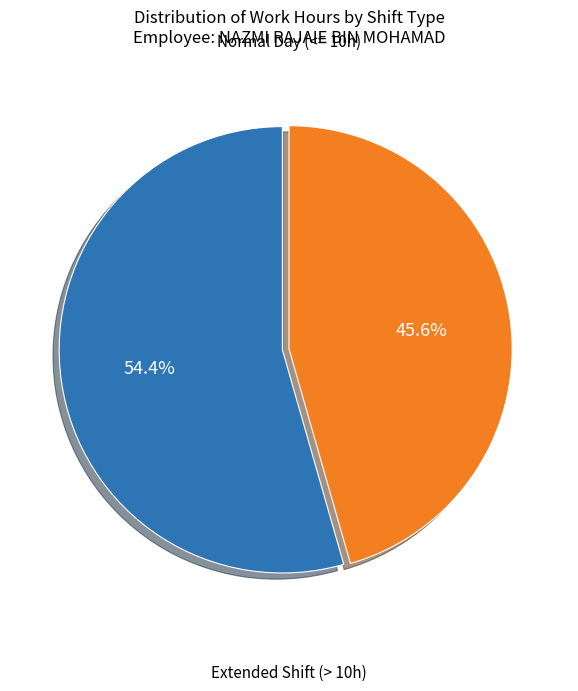

Is there any slice that represents more than half of the pie?

Yes